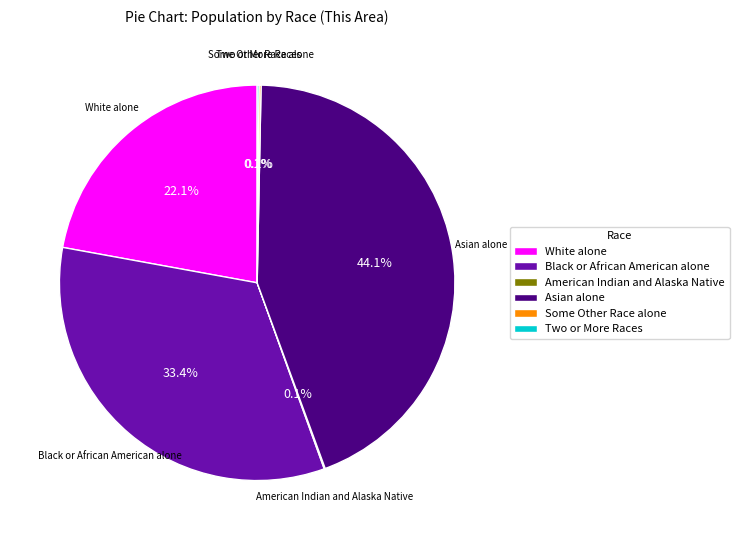

Is there any slice that represents more than half of the pie?

No